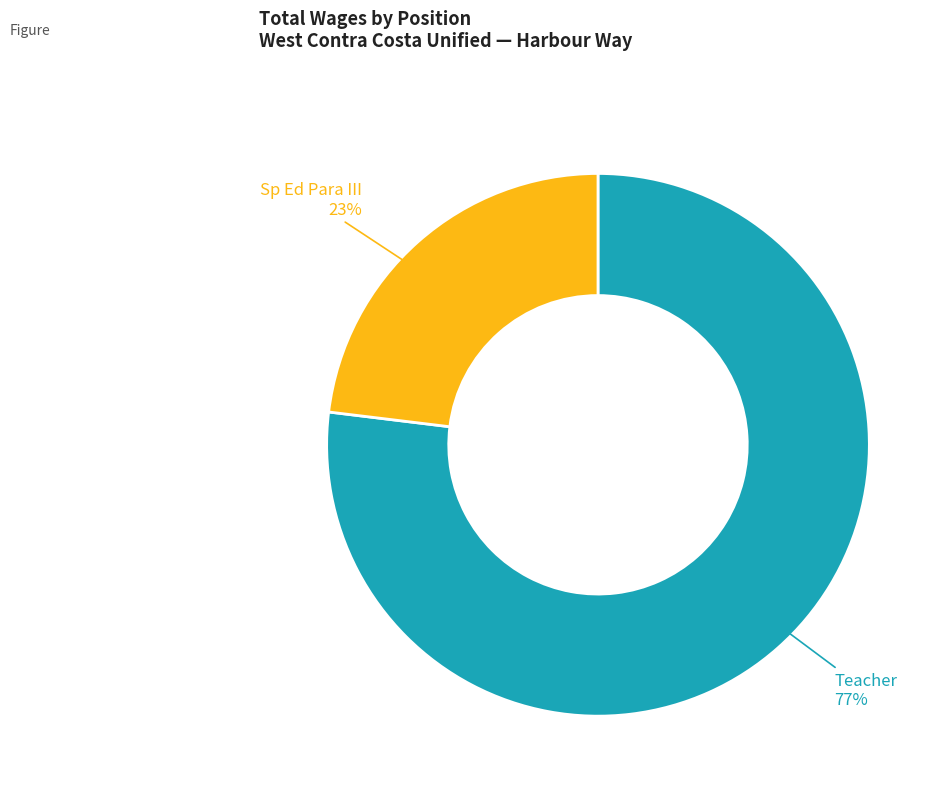

How many slices are in this pie chart?

2